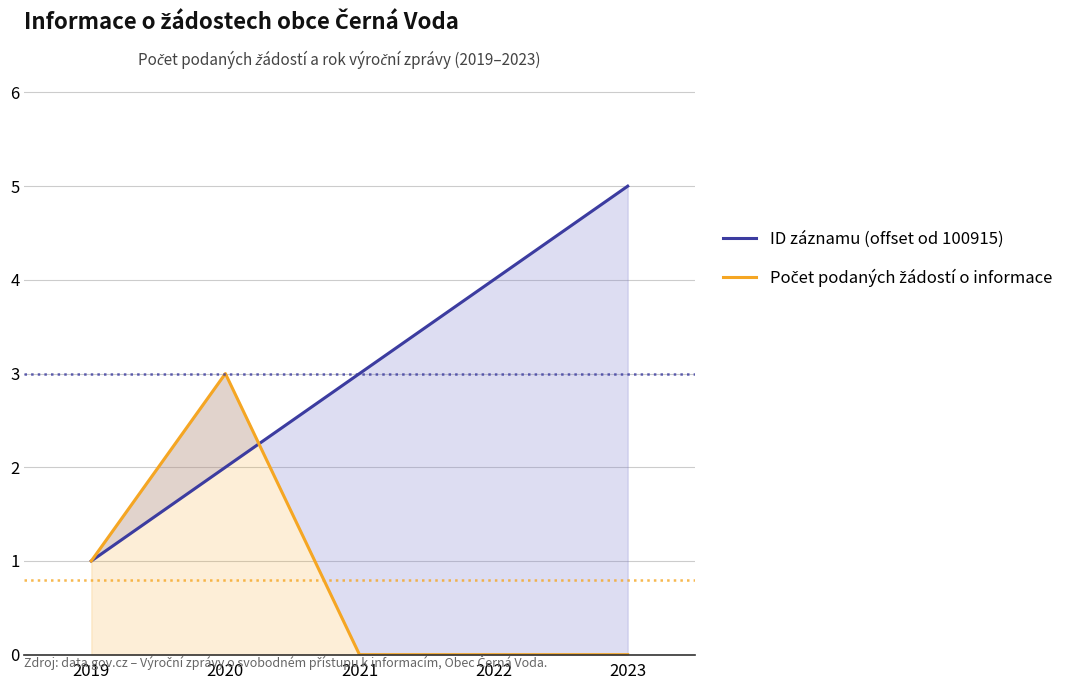

How many distinct data groups are displayed?

2